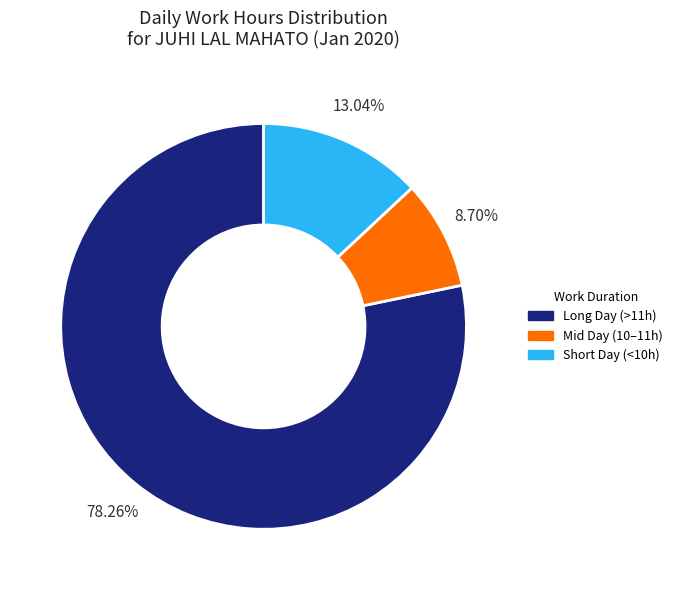

Does any single category account for the majority?

Yes